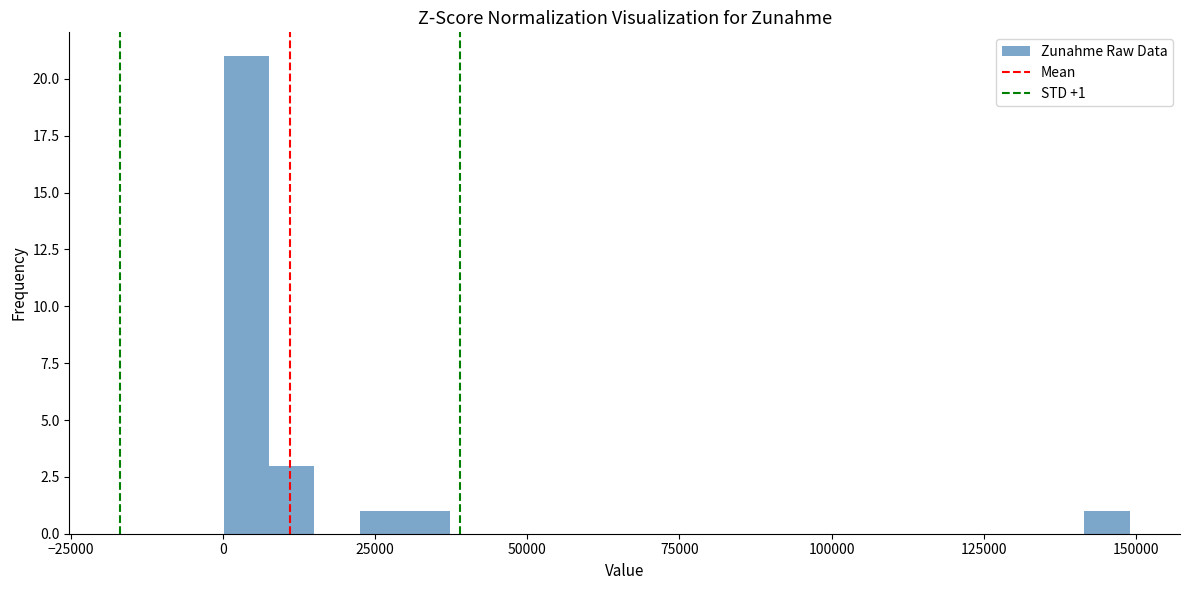

Read against the x-axis, roughly where is the centre of the tallest bar?

5000